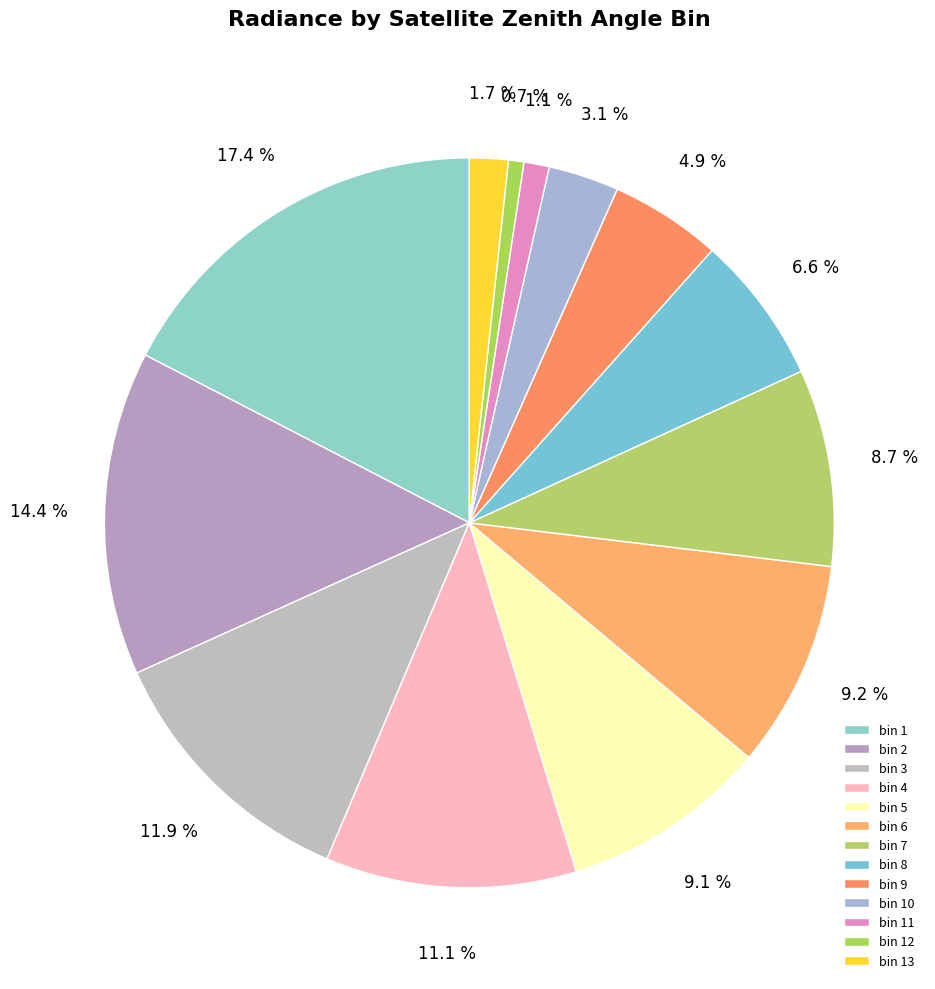

Is there any slice that represents more than half of the pie?

No